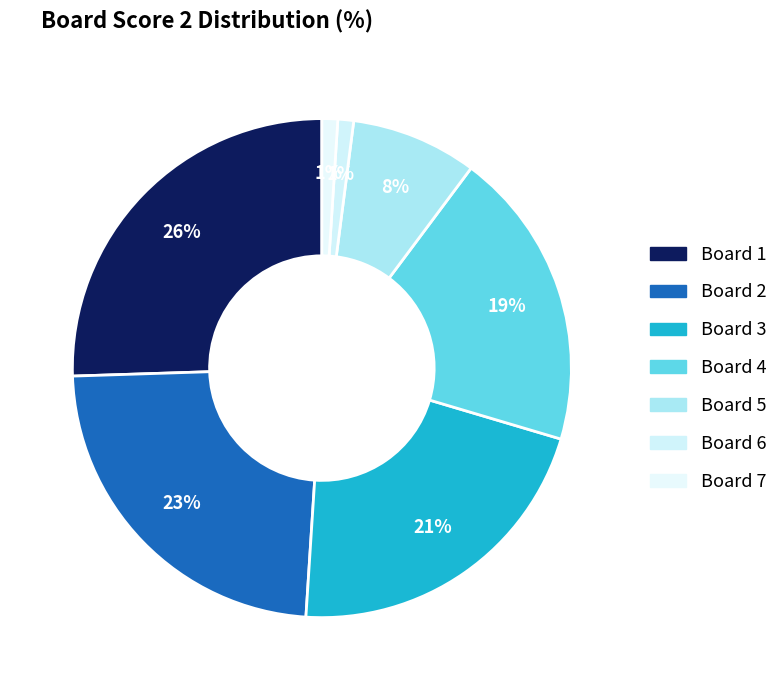

Count the number of slices in the pie.

7